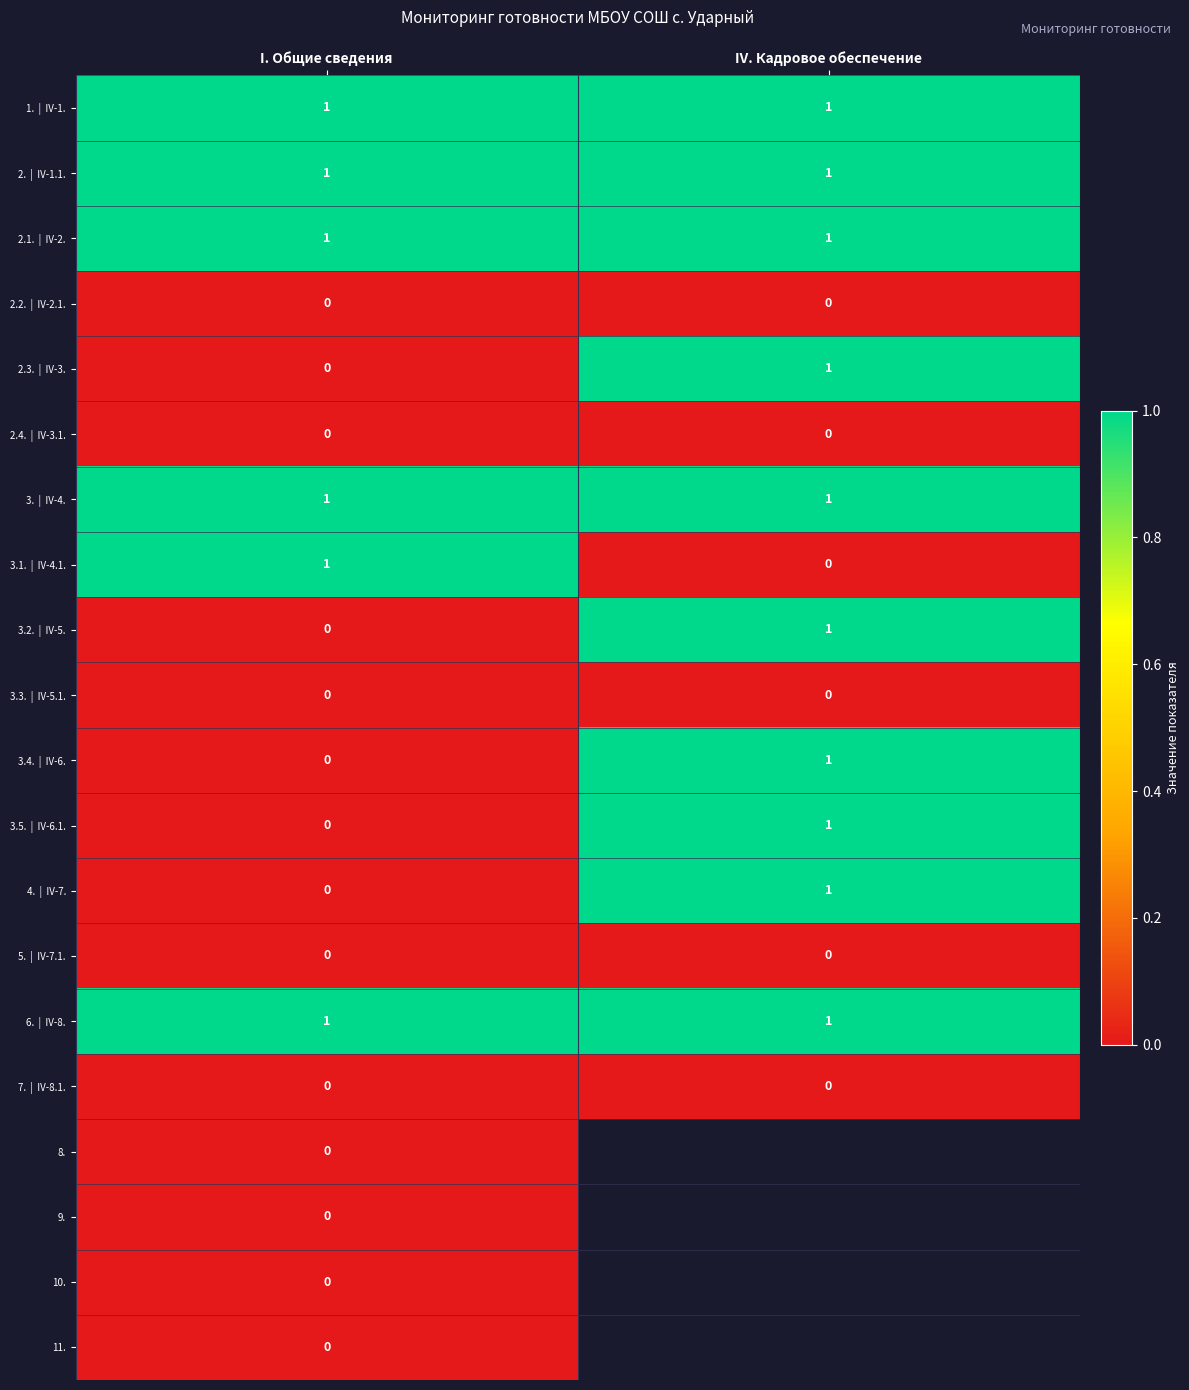

What is the total value across all series at I. Общие сведения?

6